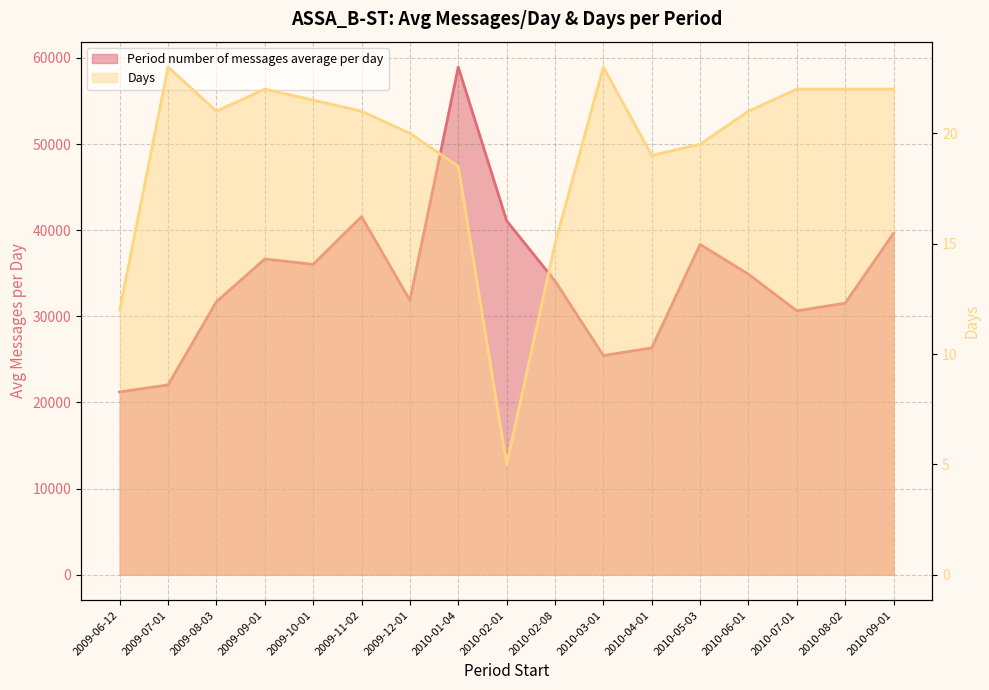

How many values in the Period number of messages average per day series are below 34111?

8